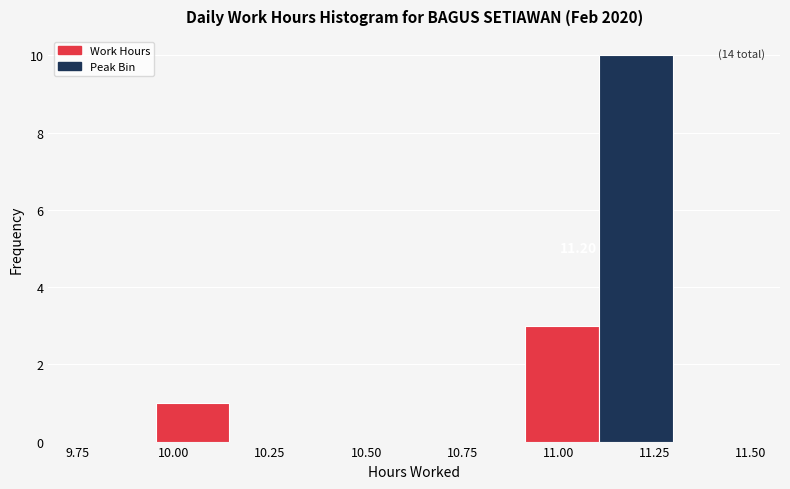

Around what value on the x-axis is the tallest bar? Give the approximate position of its centre, as read against the axis.

11.20